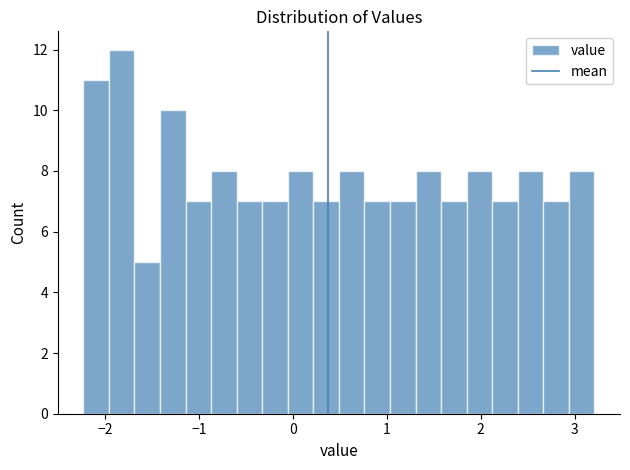

Read against the x-axis, roughly where is the centre of the tallest bar?

-1.8